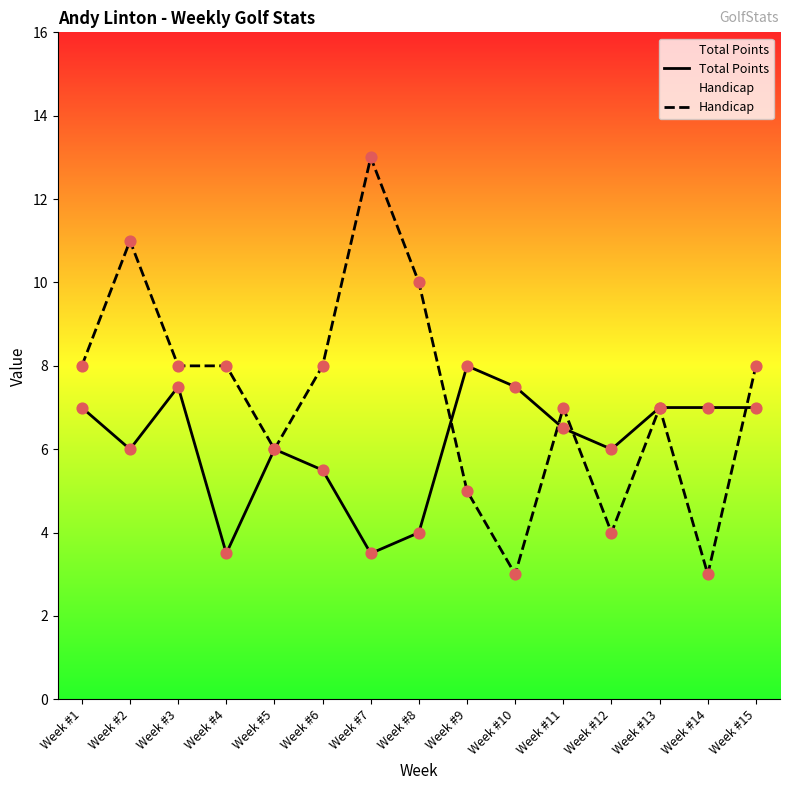

Which series has the widest spread of Y values?

Handicap